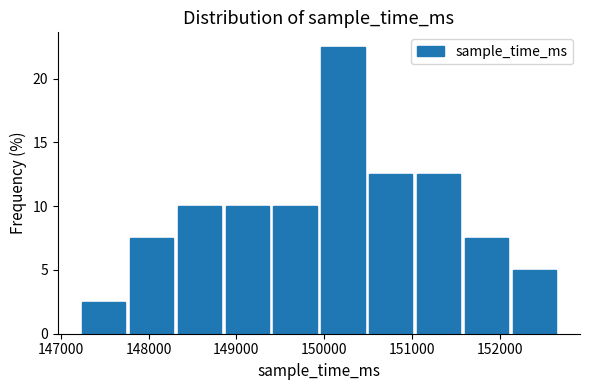

How tall is the bar that spans 148300 to 148900 on the x-axis? Neither the bar edges nor the heights are printed on the chart, so give them approximately, as read against the axes.

10.0